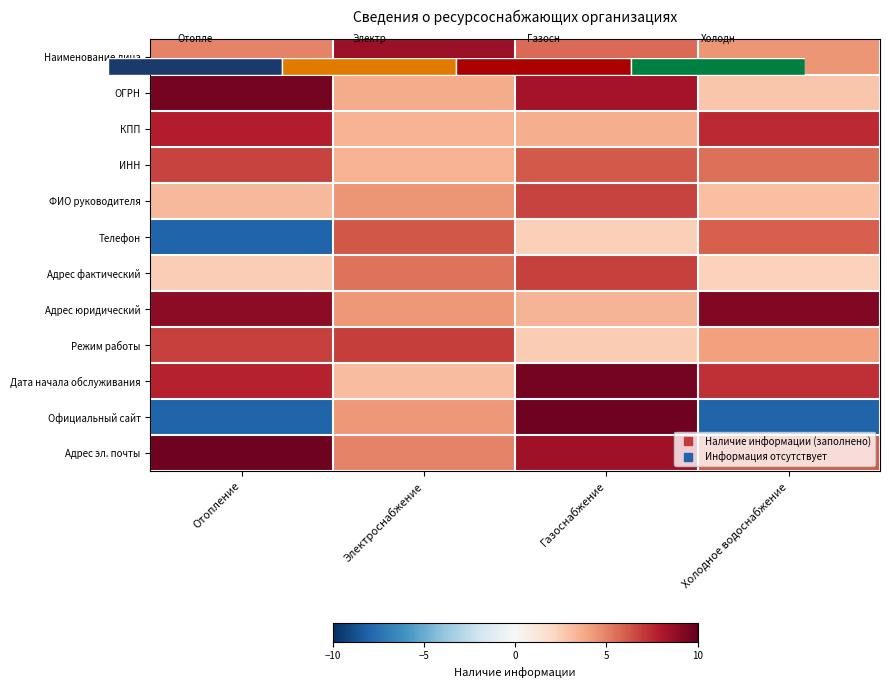

How many values in the Телефон series are below 5?

2